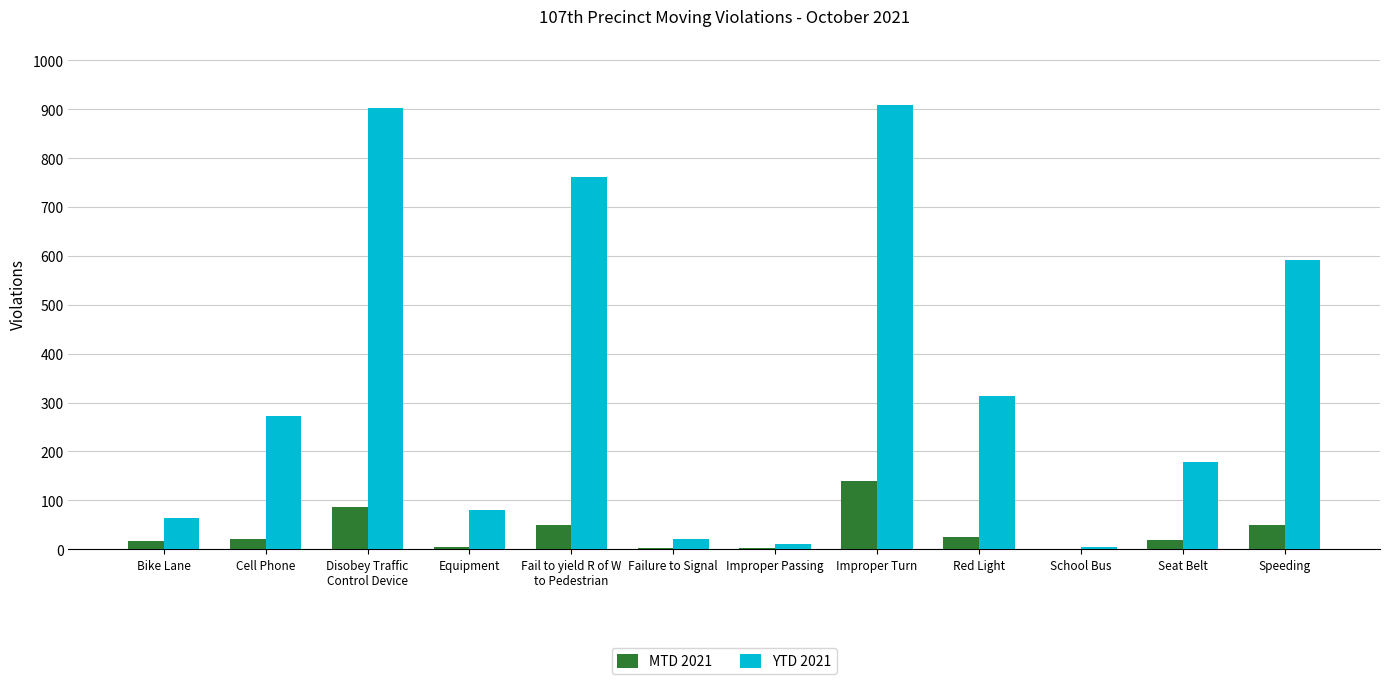

Are the bars horizontal?

No